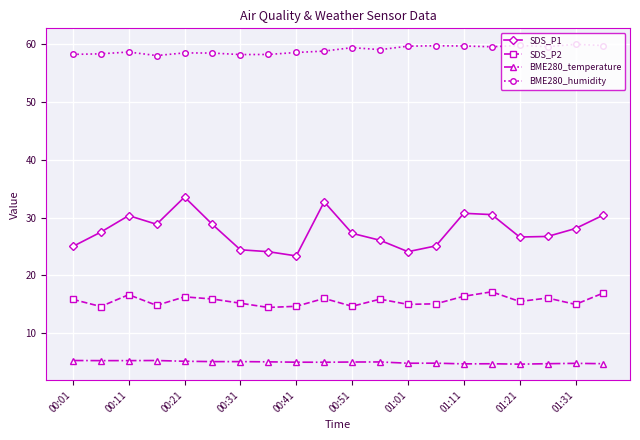

List the series in order of their peak value, highest first.

BME280_humidity, SDS_P1, SDS_P2, BME280_temperature